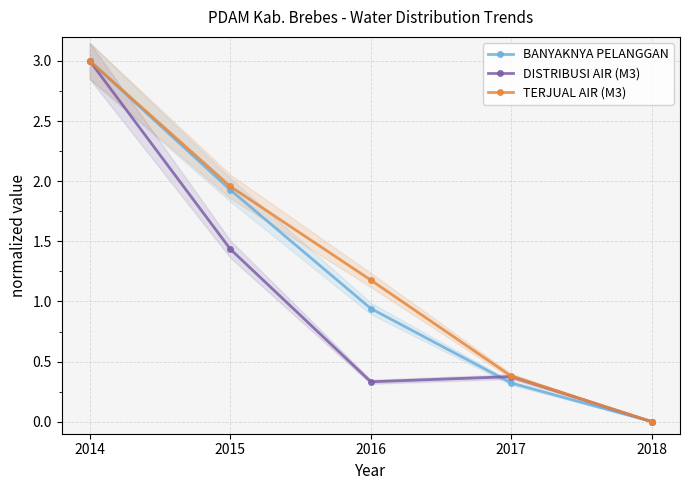

True or false: BANYAKNYA PELANGGAN has more than 0 interior local peaks.

False